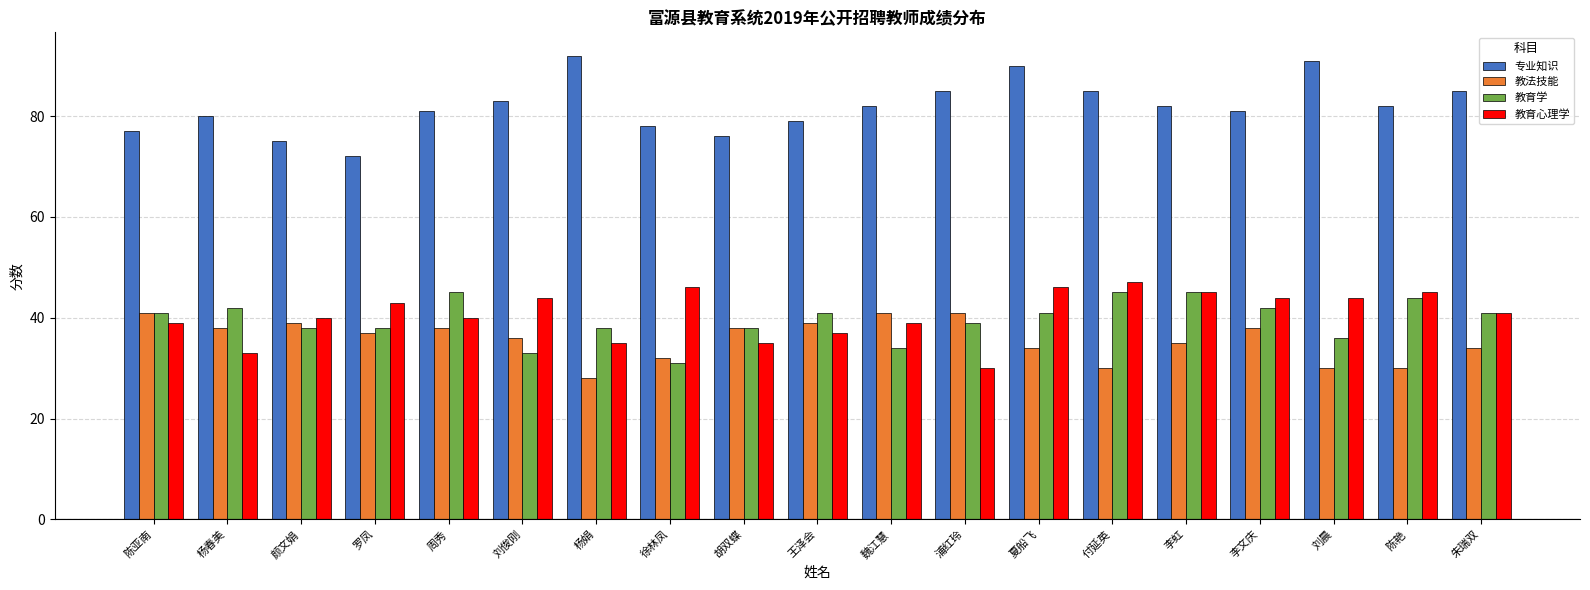

True or false: 教法技能 has a value of 28 at 杨娟.

True